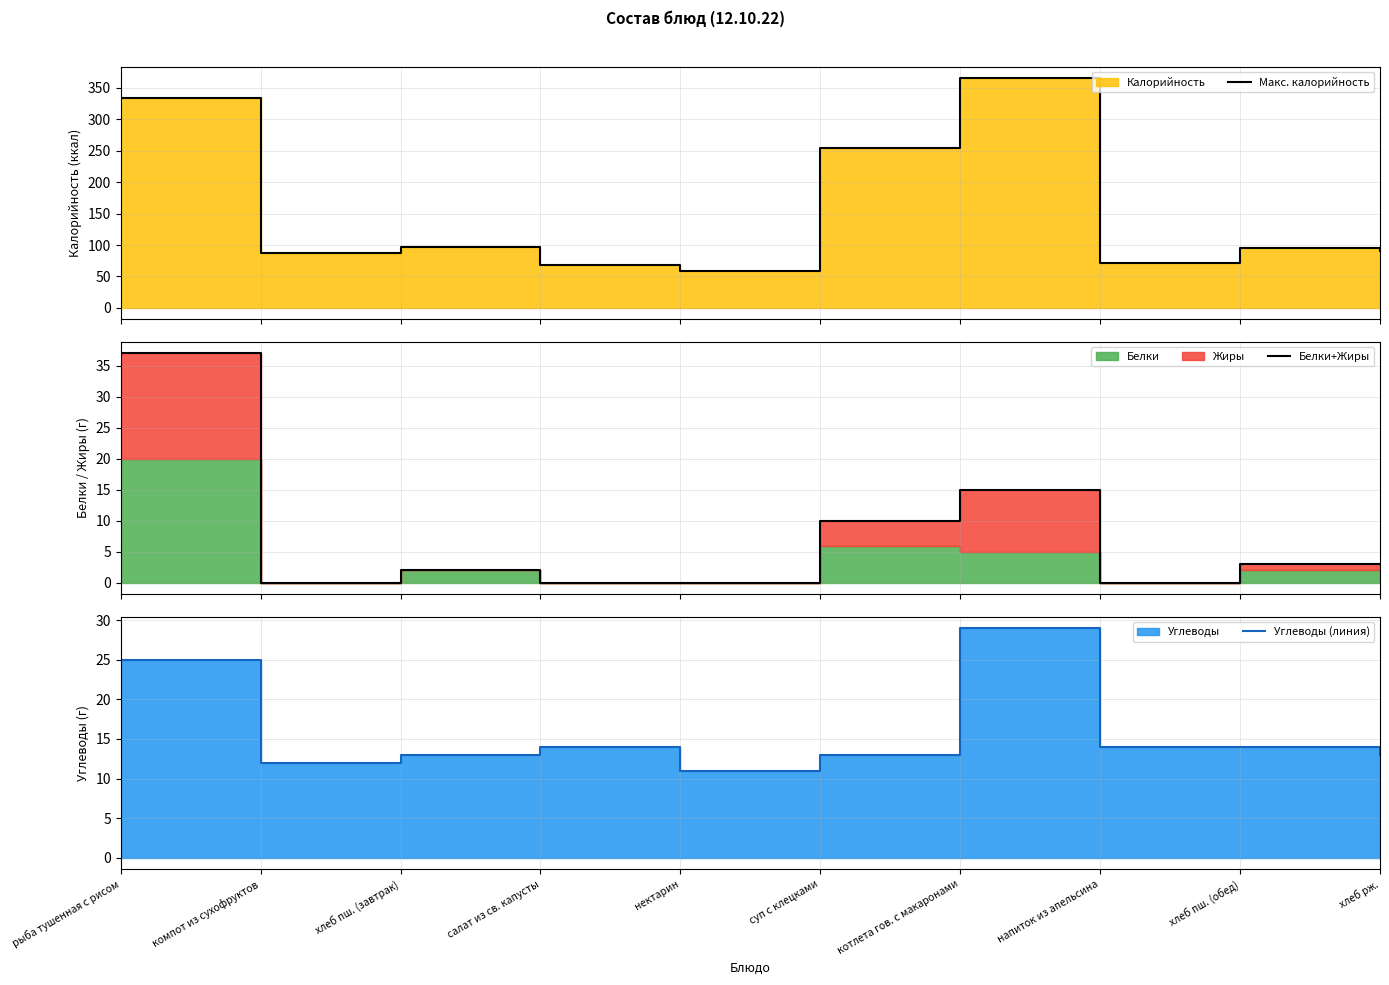

Reading right to left, extract all data points from this chart.

Макс. калорийность: хлеб рж.=90.0	хлеб пш. (обед)=96.0	напиток из апельсина=72.0	котлета гов. с макаронами=365.0	суп с клецками=254.0	нектарин=58.0	салат из св. капусты=67.9	хлеб пш. (завтрак)=96.4	компот из сухофруктов=88.0	рыба тушенная с рисом=333.0
Белки+Жиры: хлеб рж.=3.0	хлеб пш. (обед)=3.0	напиток из апельсина=0.0	котлета гов. с макаронами=15.0	суп с клецками=10.0	нектарин=0.0	салат из св. капусты=0.0	хлеб пш. (завтрак)=2.0	компот из сухофруктов=0.0	рыба тушенная с рисом=37.0
Углеводы (линия): хлеб рж.=13.0	хлеб пш. (обед)=14.0	напиток из апельсина=14.0	котлета гов. с макаронами=29.0	суп с клецками=13.0	нектарин=11.0	салат из св. капусты=14.0	хлеб пш. (завтрак)=13.0	компот из сухофруктов=12.0	рыба тушенная с рисом=25.0